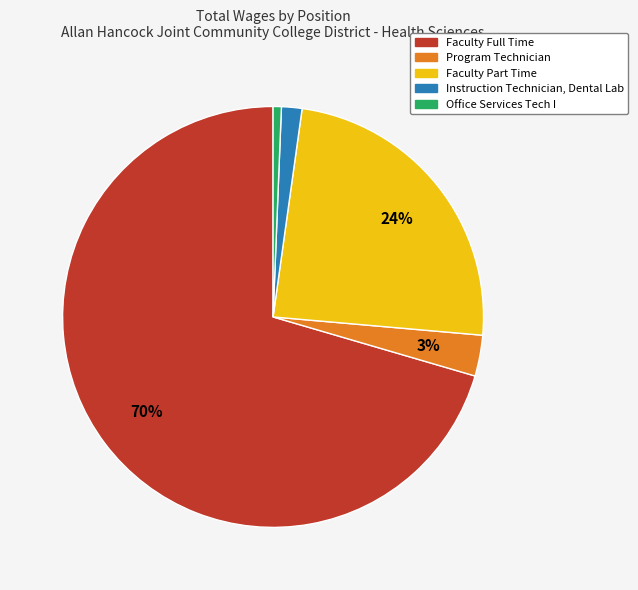

To the nearest percent, what portion does Faculty Full Time represent?

70%